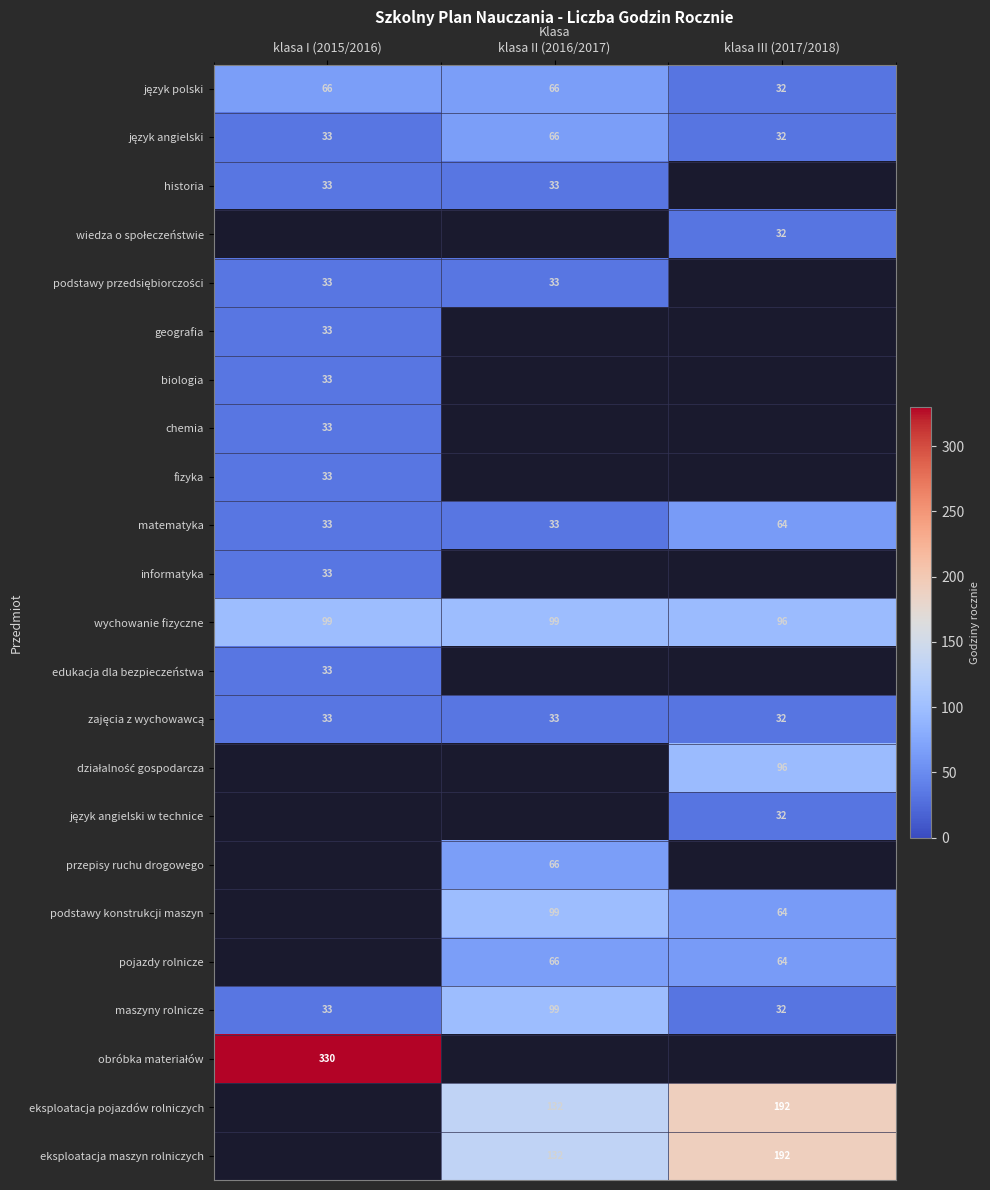

Is the value of maszyny rolnicze at klasa II (2016/2017) greater than the value of fizyka at klasa I (2015/2016)?

Yes